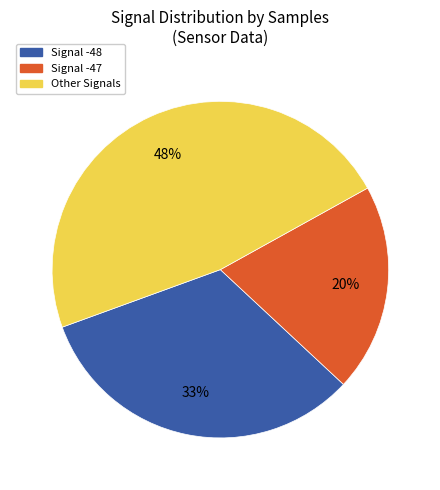

To the nearest percent, what is the average slice percentage?

33%